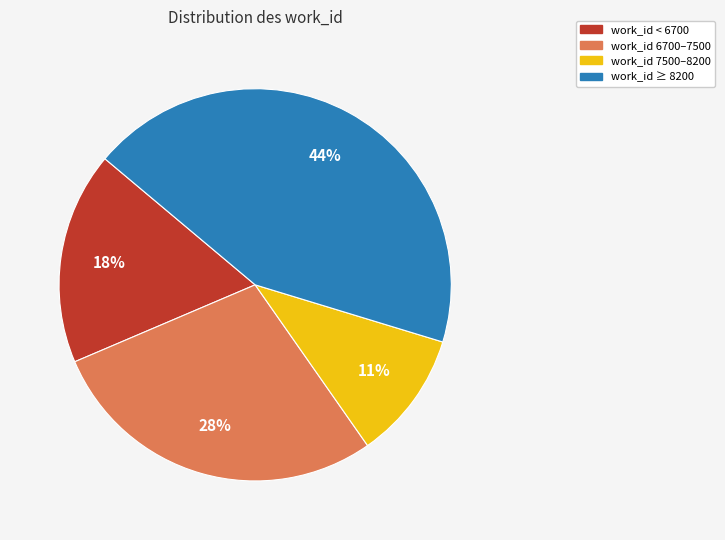

Is there a majority slice in this chart?

No